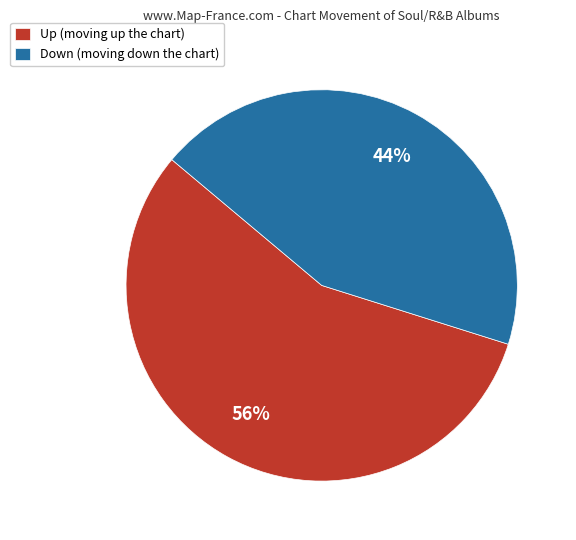

Which has a higher value, Down (moving down the chart) or Up (moving up the chart)?

Up (moving up the chart)